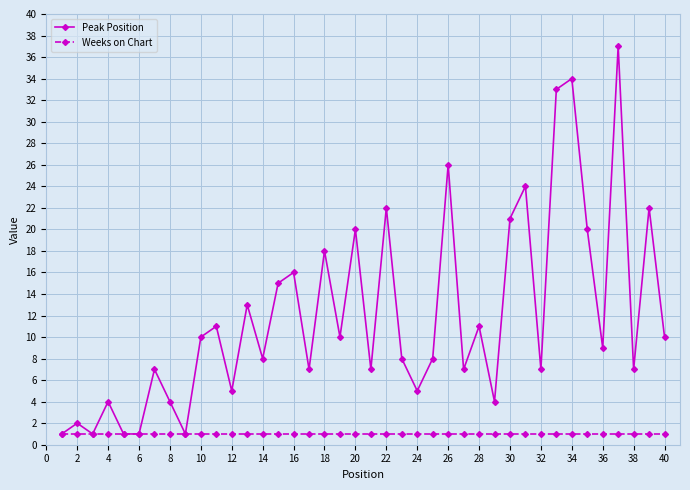

Reading left to right, list all the values displayed in this chart.

Peak Position: 1	2	1	4	1	1	7	4	1	10	11	5	13	8	15	16	7	18	10	20	7	22	8	5	8	26	7	11	4	21	24	7	33	34	20	9	37	7	22	10
Weeks on Chart: 1	1	1	1	1	1	1	1	1	1	1	1	1	1	1	1	1	1	1	1	1	1	1	1	1	1	1	1	1	1	1	1	1	1	1	1	1	1	1	1